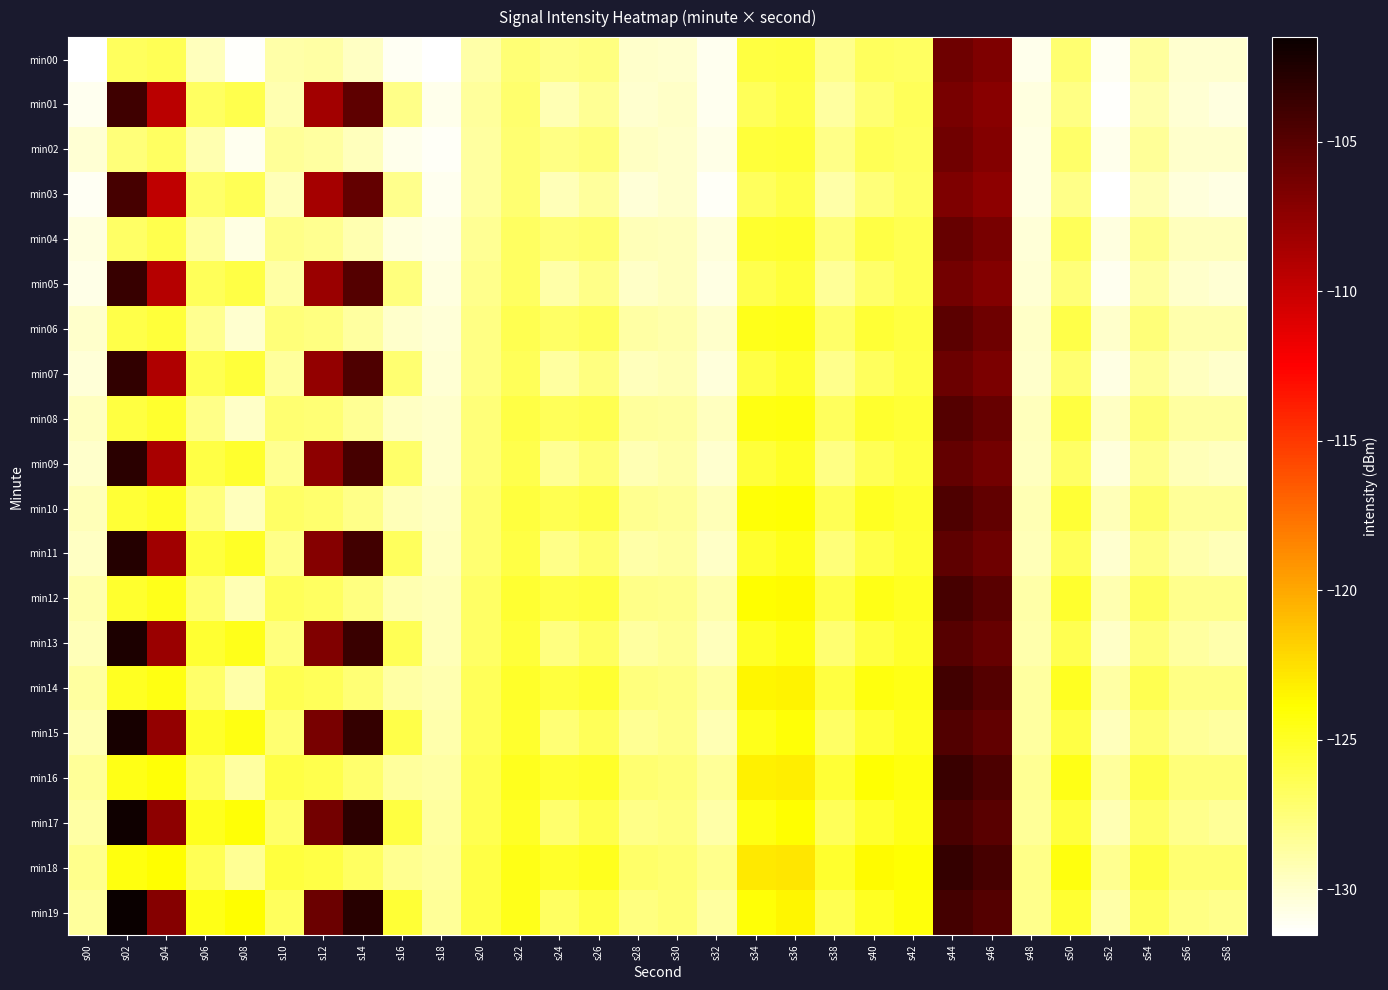

At which category is the sum across all series the highest?

s44